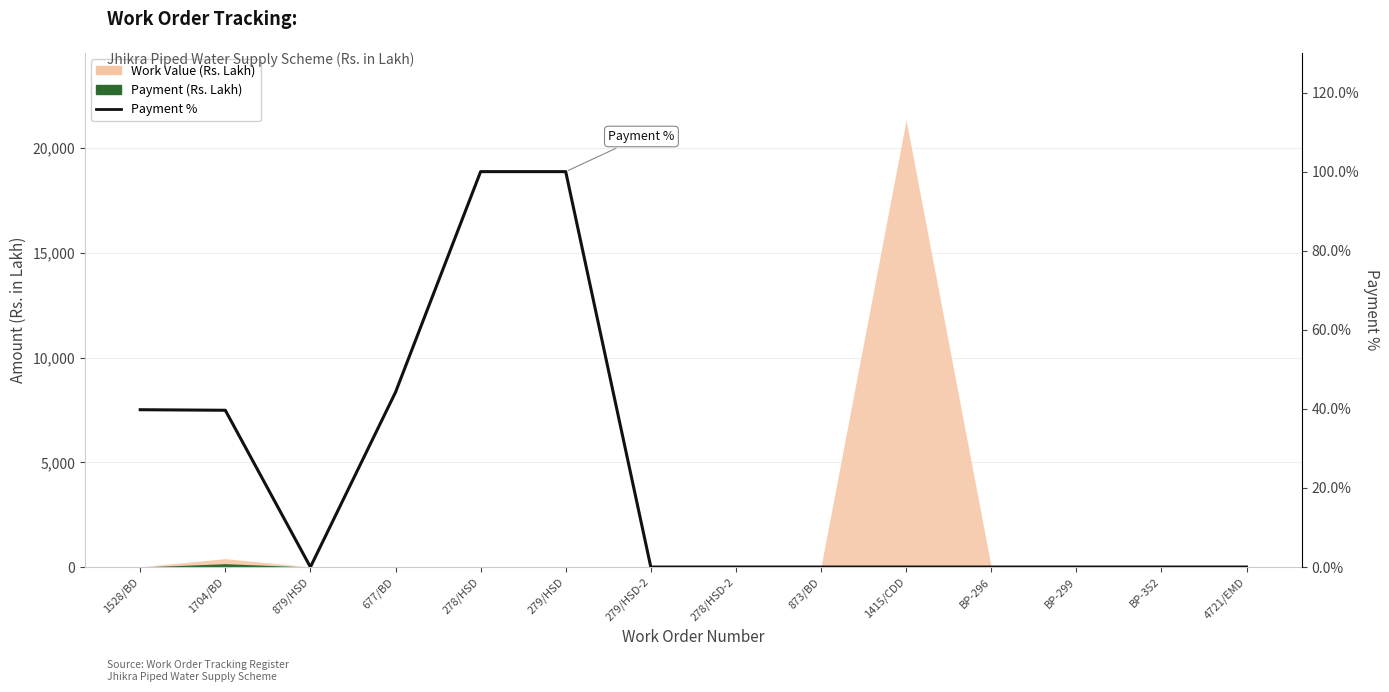

What position from the left is BP-352?

13